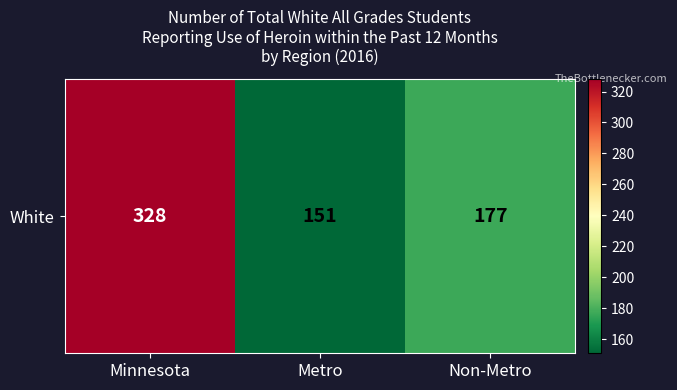

List the labels in order of value, largest first.

Minnesota, Non-Metro, Metro